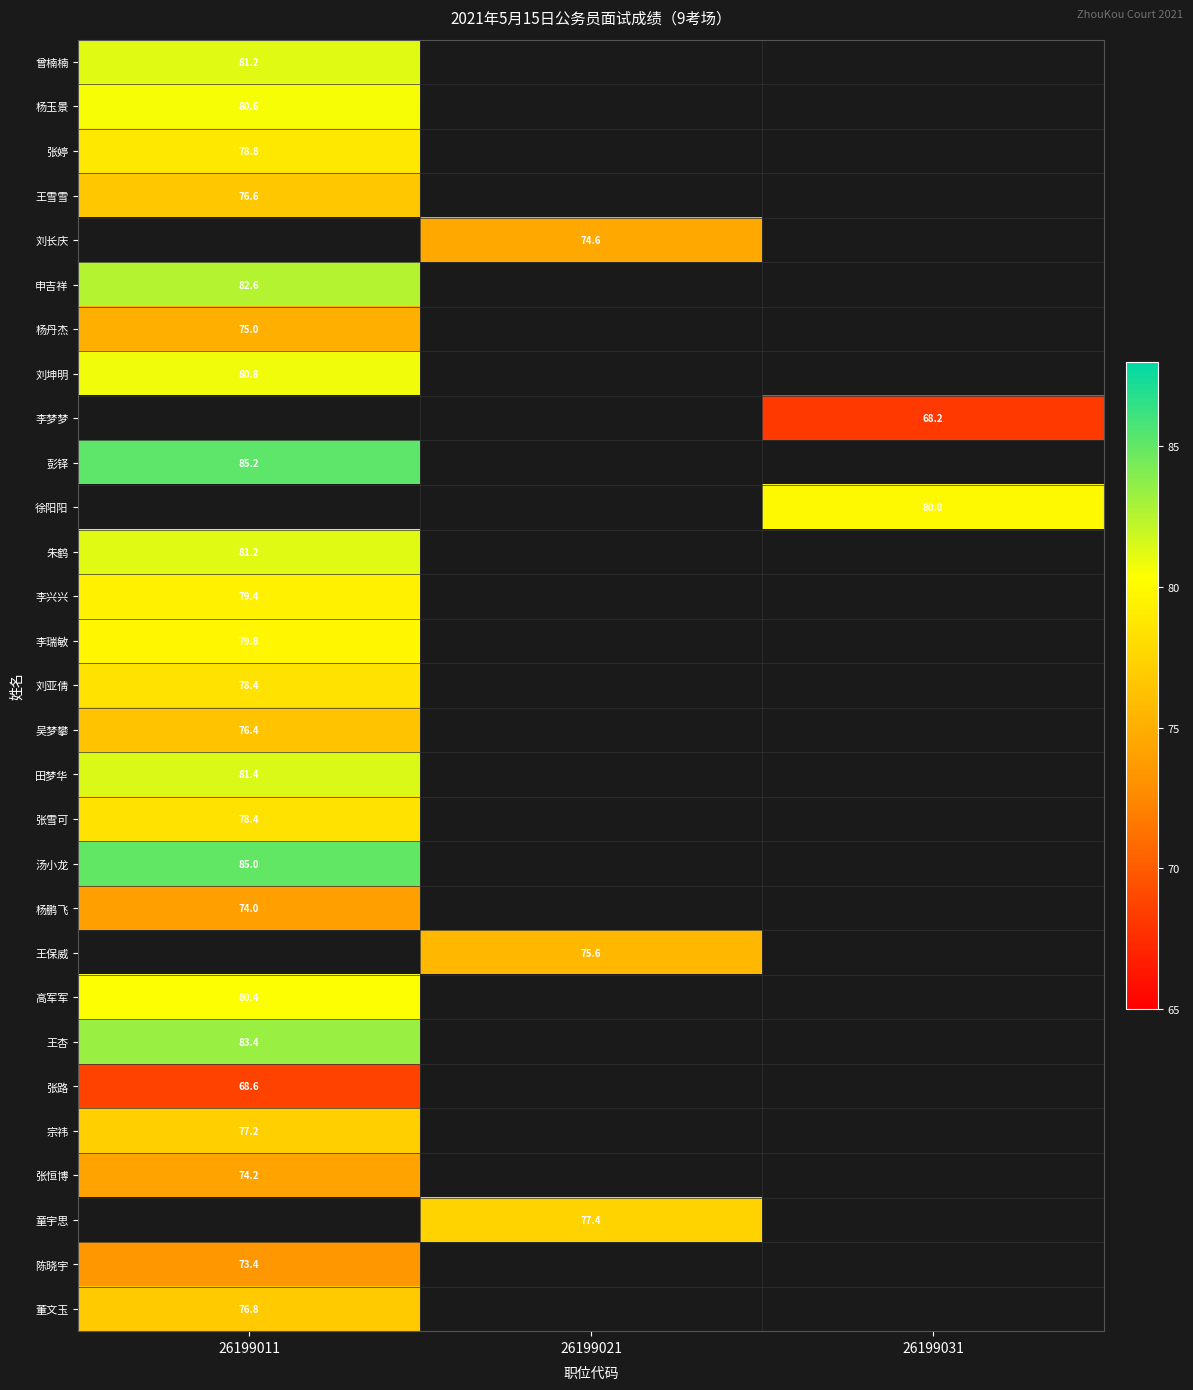

The value of 杨鹏飞 at 26199011 is 21.4. True or false?

False